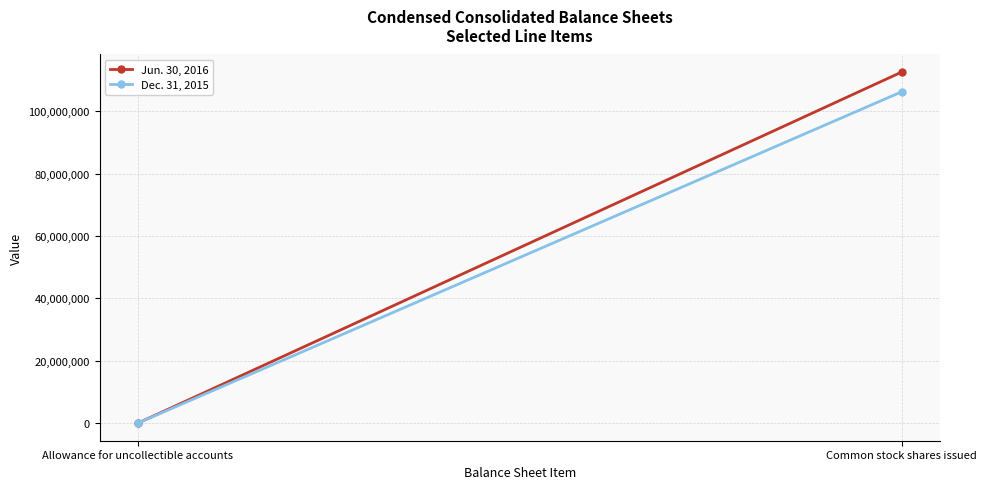

Reading left to right, transcribe all the data shown in this chart.

Jun. 30, 2016: 316	112627000
Dec. 31, 2015: 350	106289000